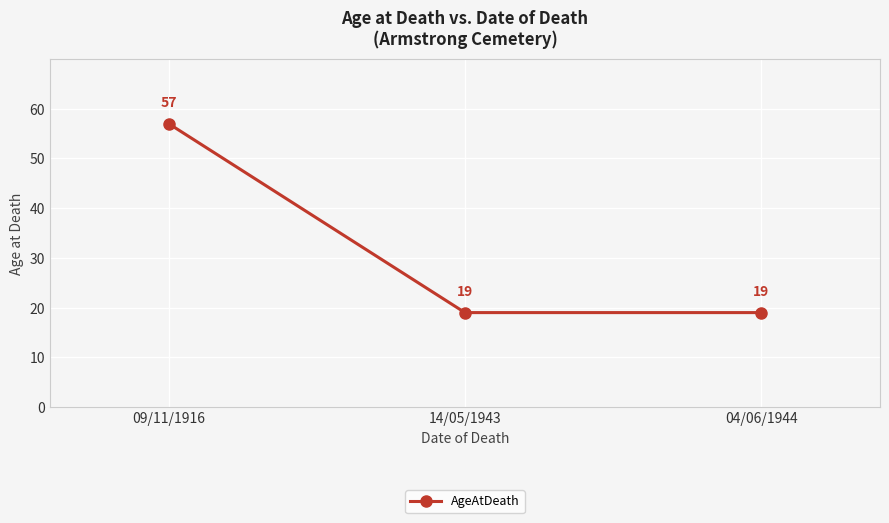

What position from the right is 04/06/1944?

1